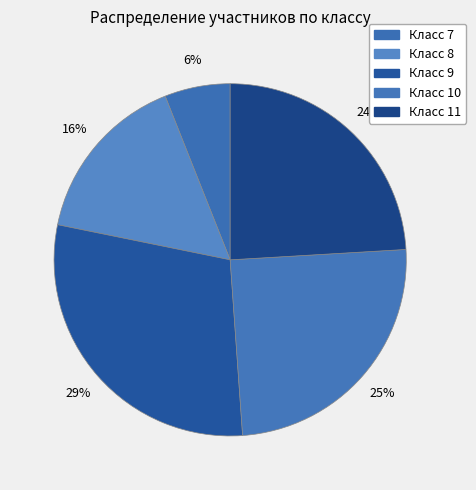

How many segments does this pie chart have?

5